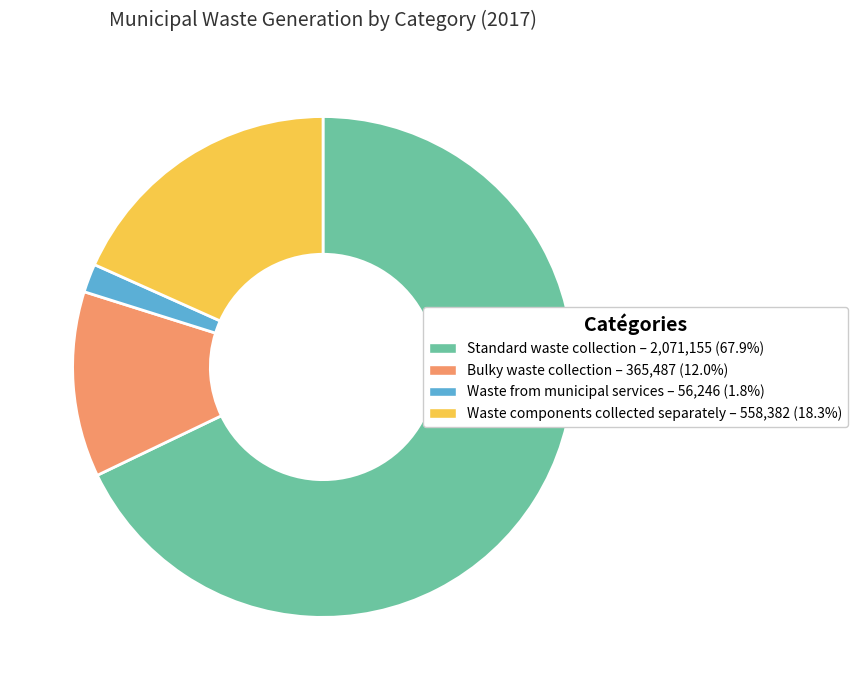

Between Standard waste collection and Waste components collected separately, which is larger?

Standard waste collection